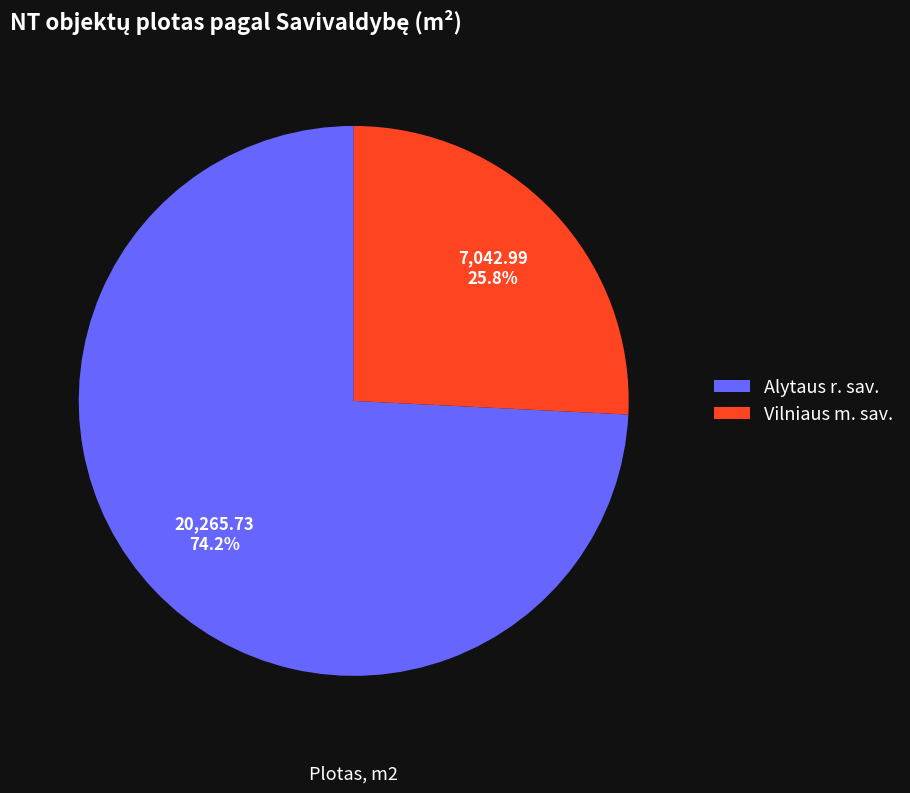

What is the smallest slice in the pie chart?

Vilniaus m. sav.